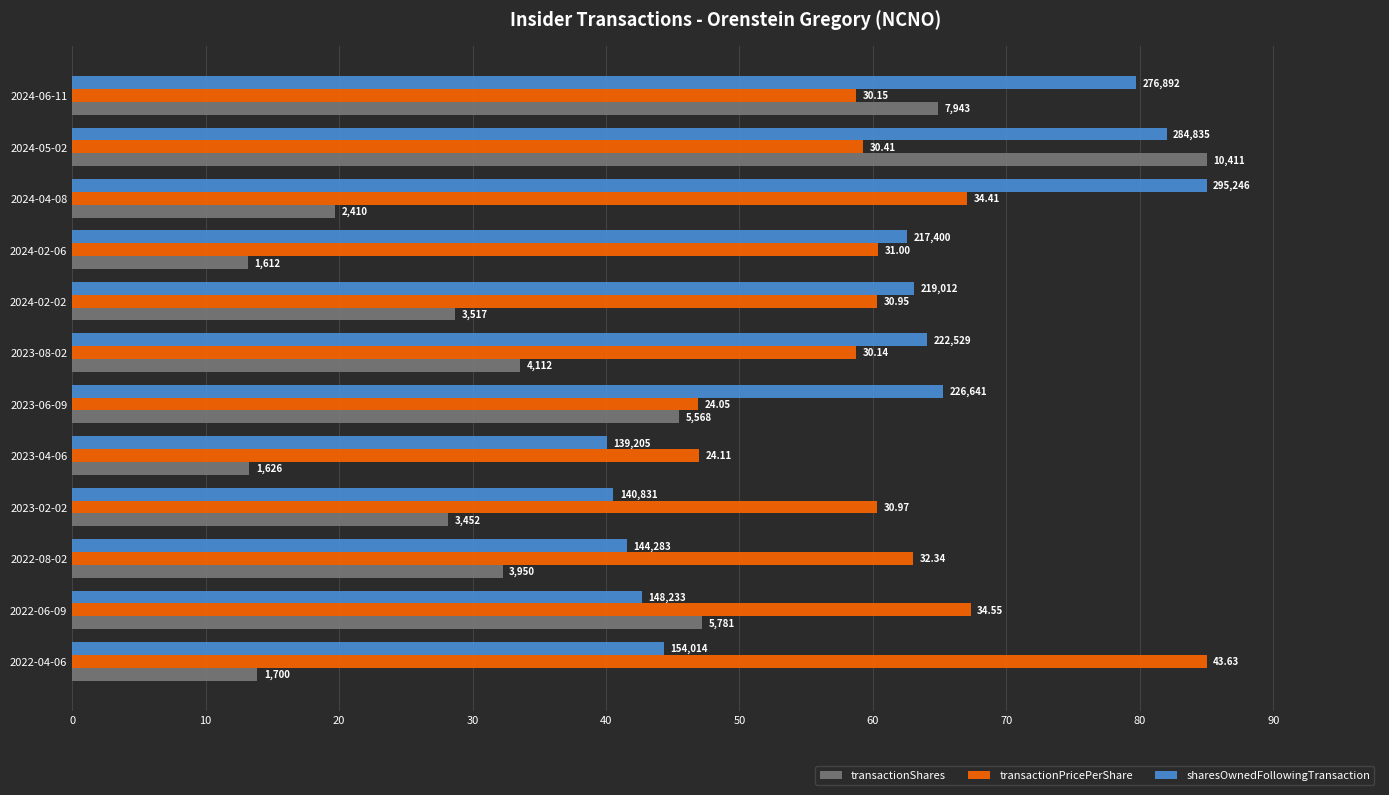

What are all the series names shown in the legend?

transactionShares, transactionPricePerShare, sharesOwnedFollowingTransaction